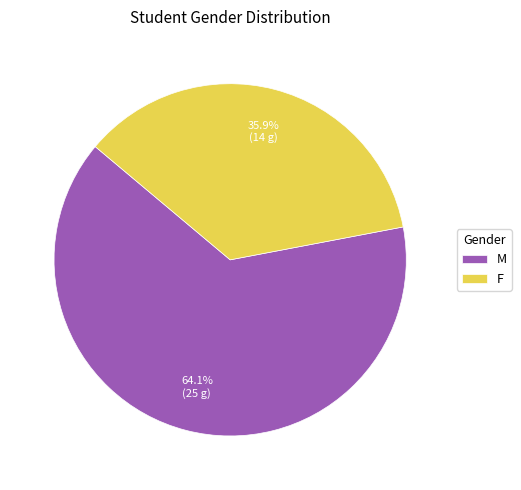

What is the smallest slice in the pie chart?

F